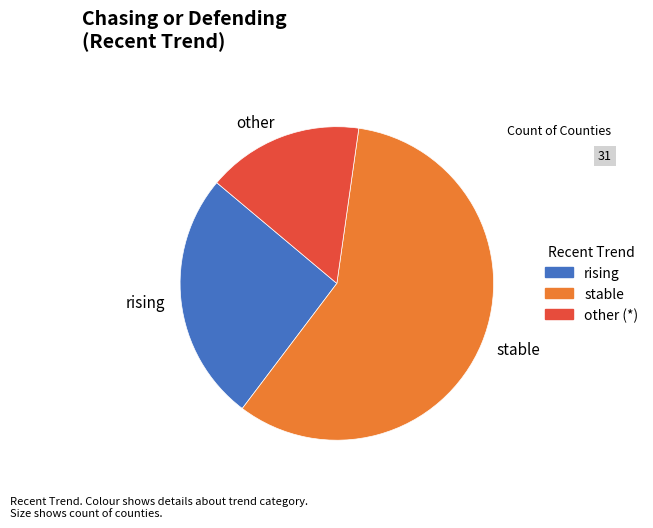

Which slice is the largest?

stable